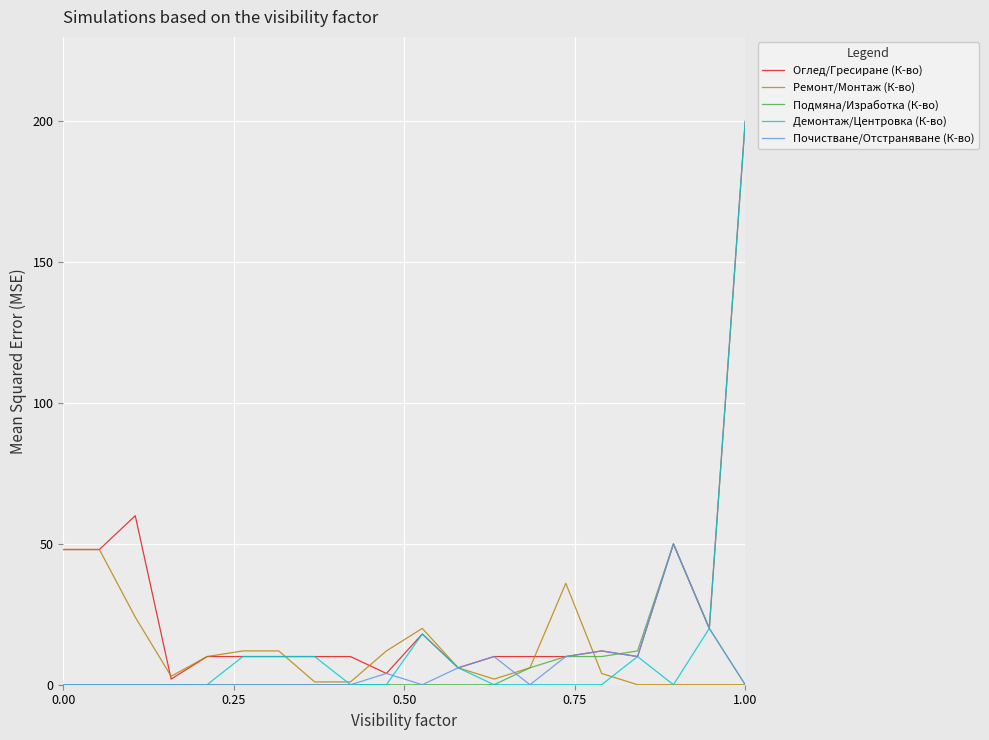

Which series has the largest range (max minus min)?

Демонтаж/Центровка (К-во)